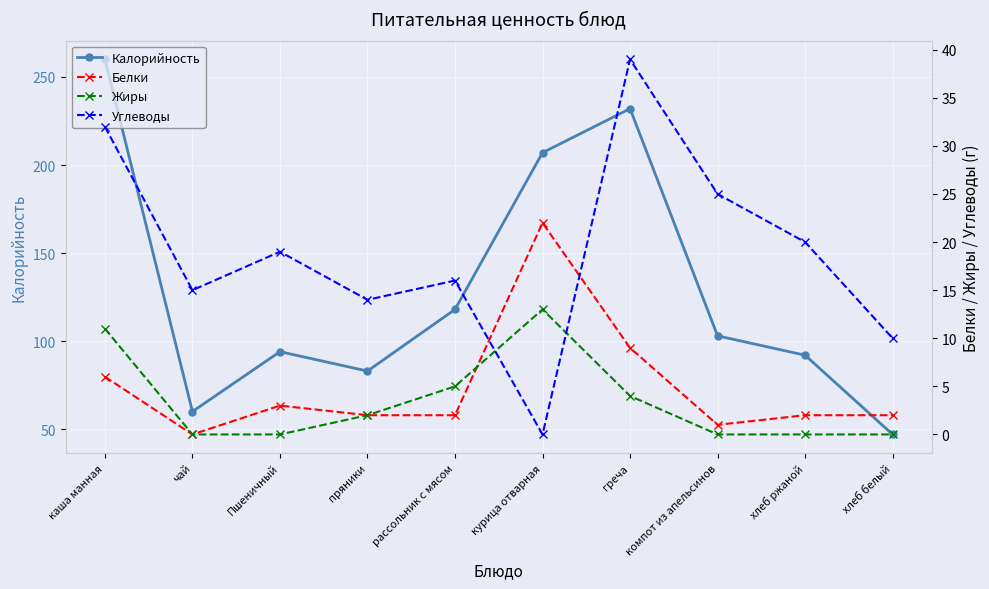

Count the number of categories in the chart.

10